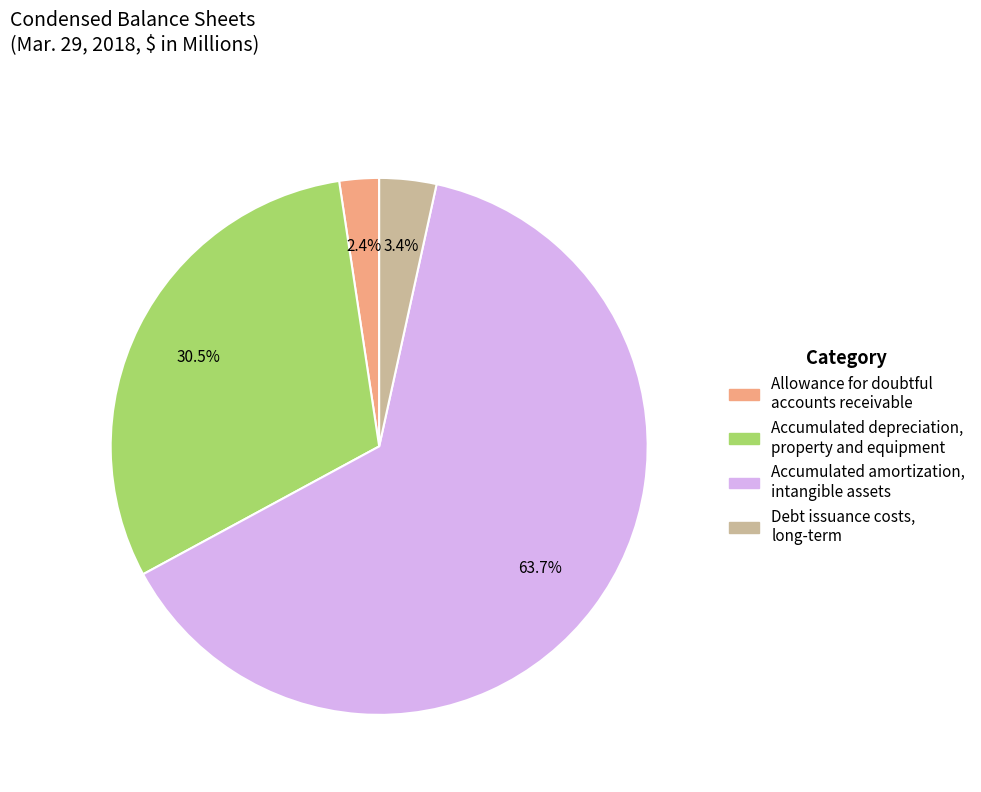

Does any single category account for the majority?

Yes